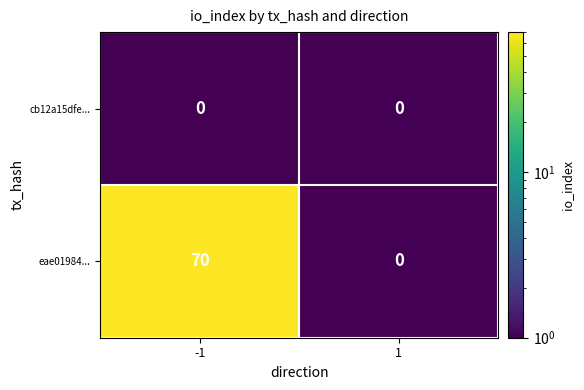

The eae01984... series shows 20 at -1. True or false?

False